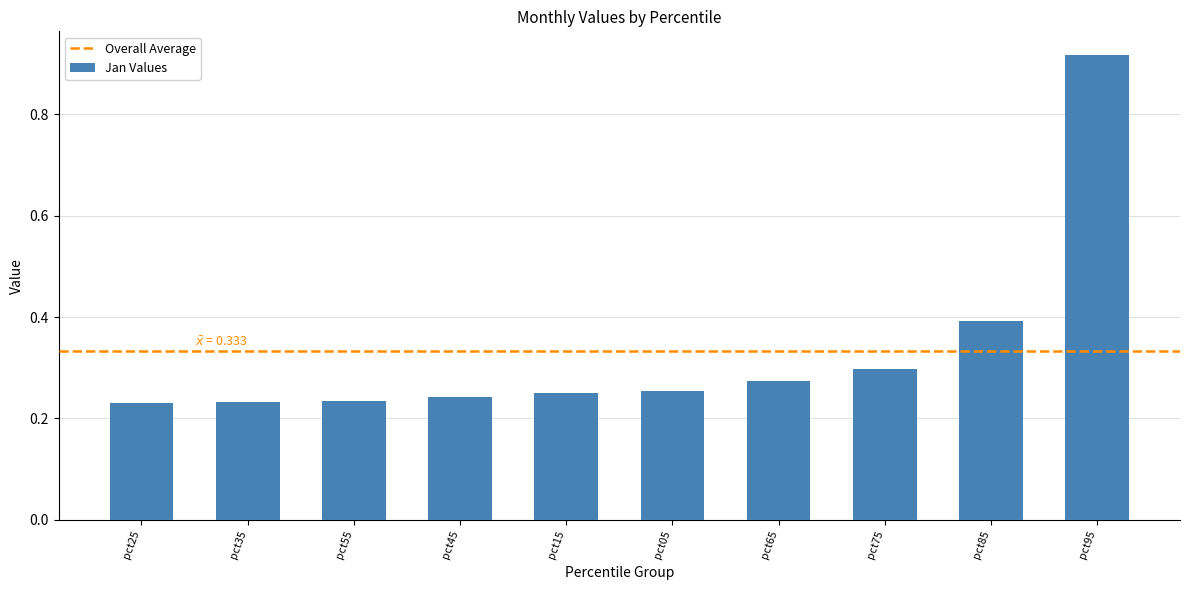

True or false: the data shows 0.1 at pct75.

False